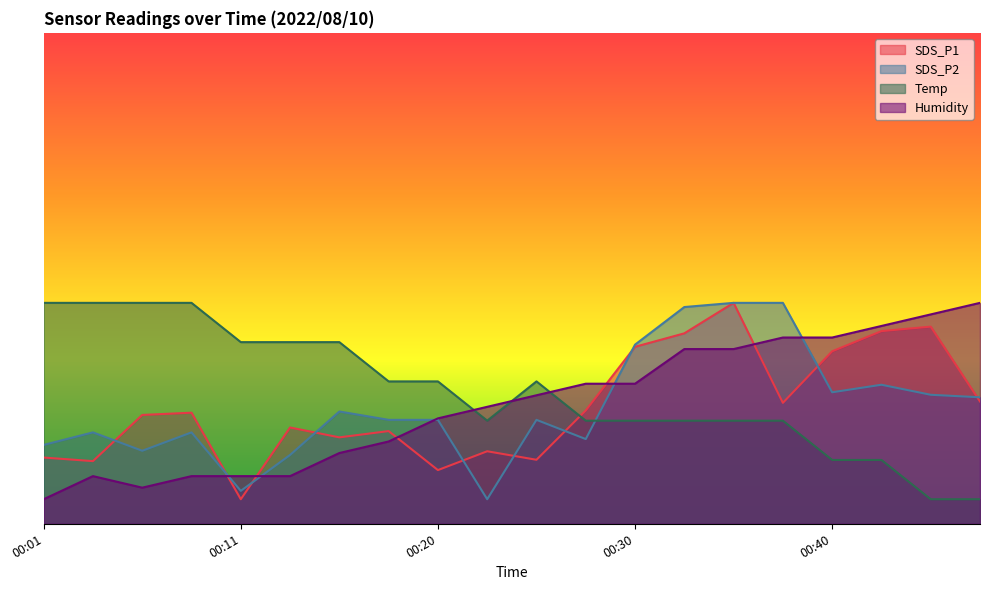

What are all the series names shown in the legend?

SDS_P1, SDS_P2, Temp, Humidity